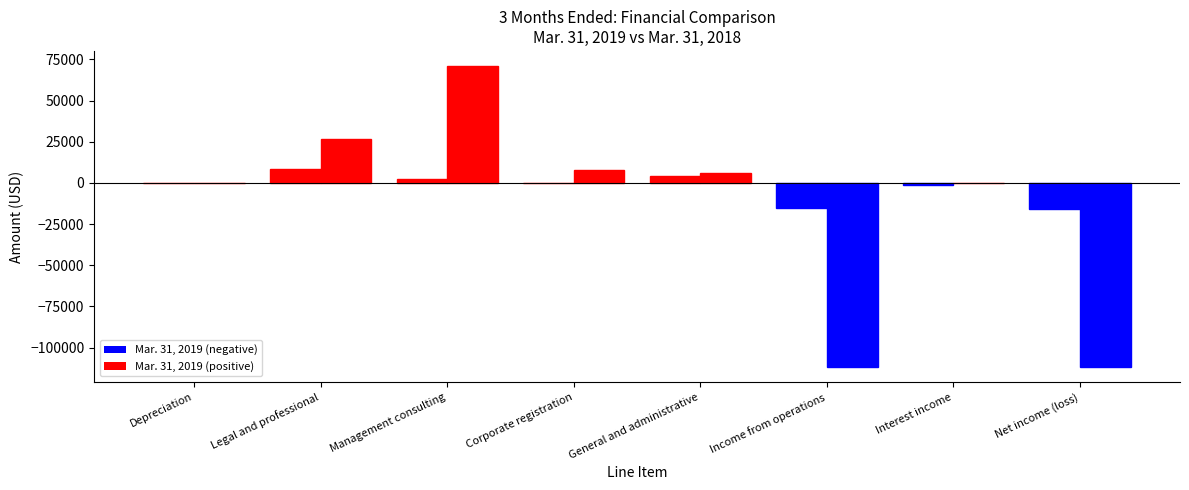

Reading right to left, transcribe all the data shown in this chart.

Mar. 31, 2019: Net income (loss)=-16114	Interest income=-1045	Income from operations=-15069	General and administrative=4063	Corporate registration=130	Management consulting=2430	Legal and professional=8308	Depreciation=138
Mar. 31, 2018: Net income (loss)=-111677	Interest income=0	Income from operations=-111677	General and administrative=6128	Corporate registration=7901	Management consulting=71000	Legal and professional=26510	Depreciation=138